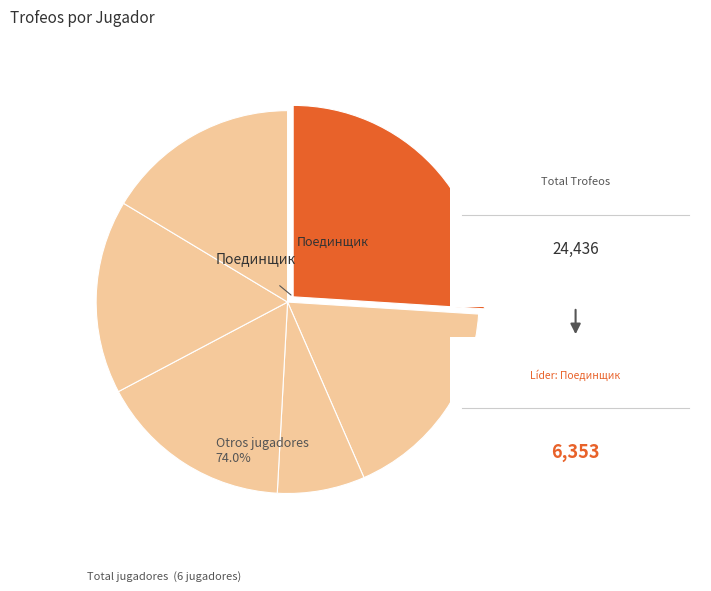

To the nearest percent, what is the difference between the largest and smallest slice percentages?

19%